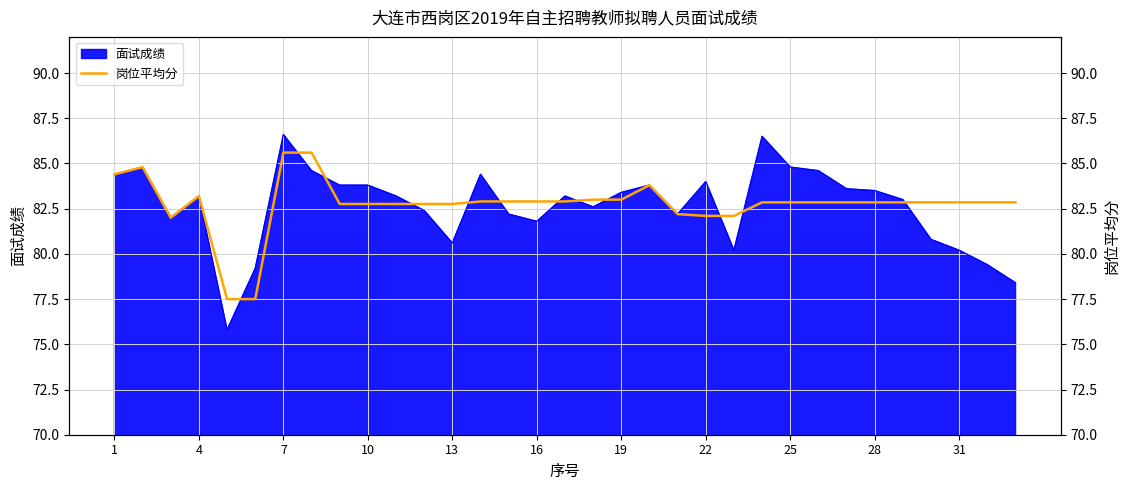

Between 7 and 16, which is larger?

7